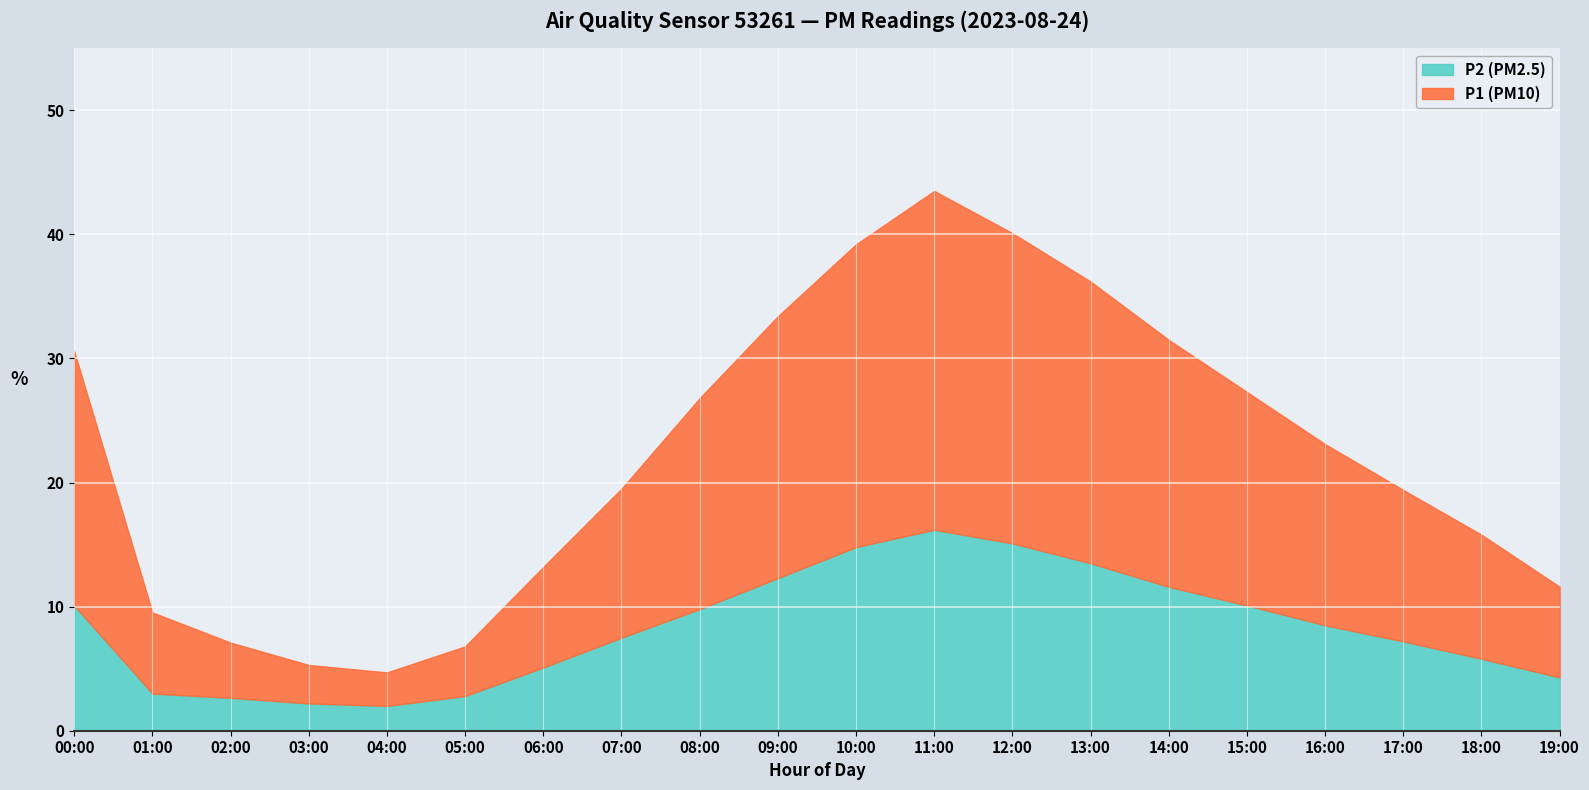

What is the highest value of the P2 (PM2.5) series?

16.2